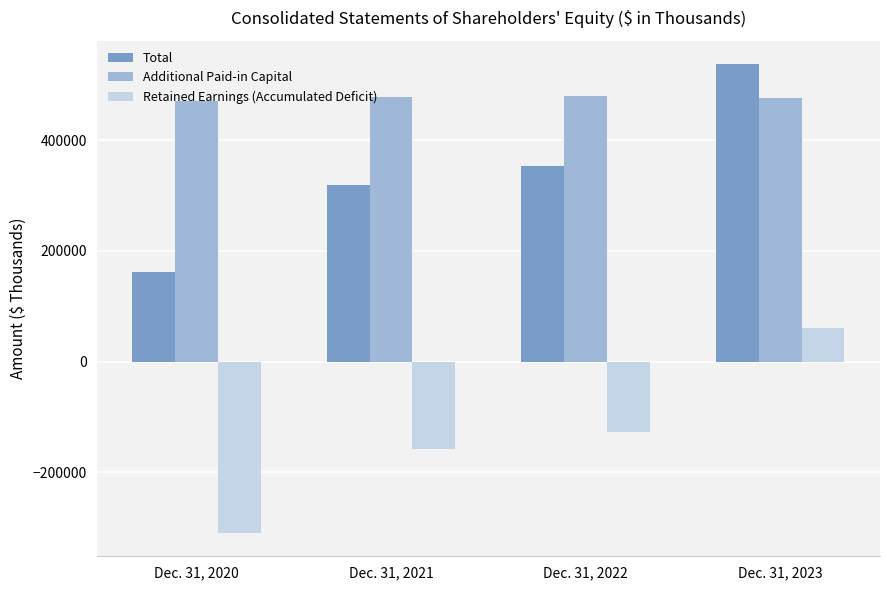

What are all the series names shown in the legend?

Total, Additional Paid-in Capital, Retained Earnings (Accumulated Deficit)